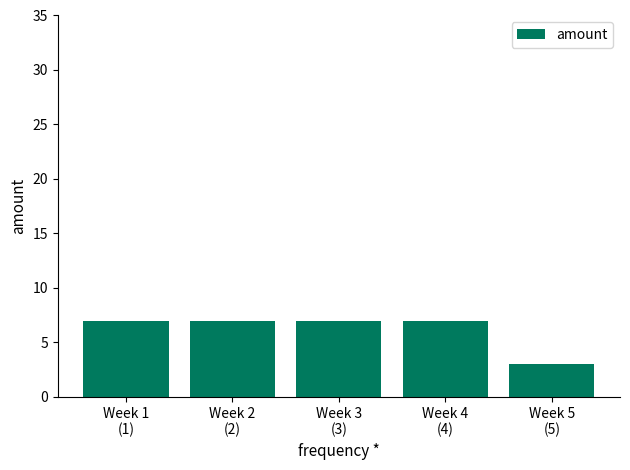

What is the greatest value displayed?

7